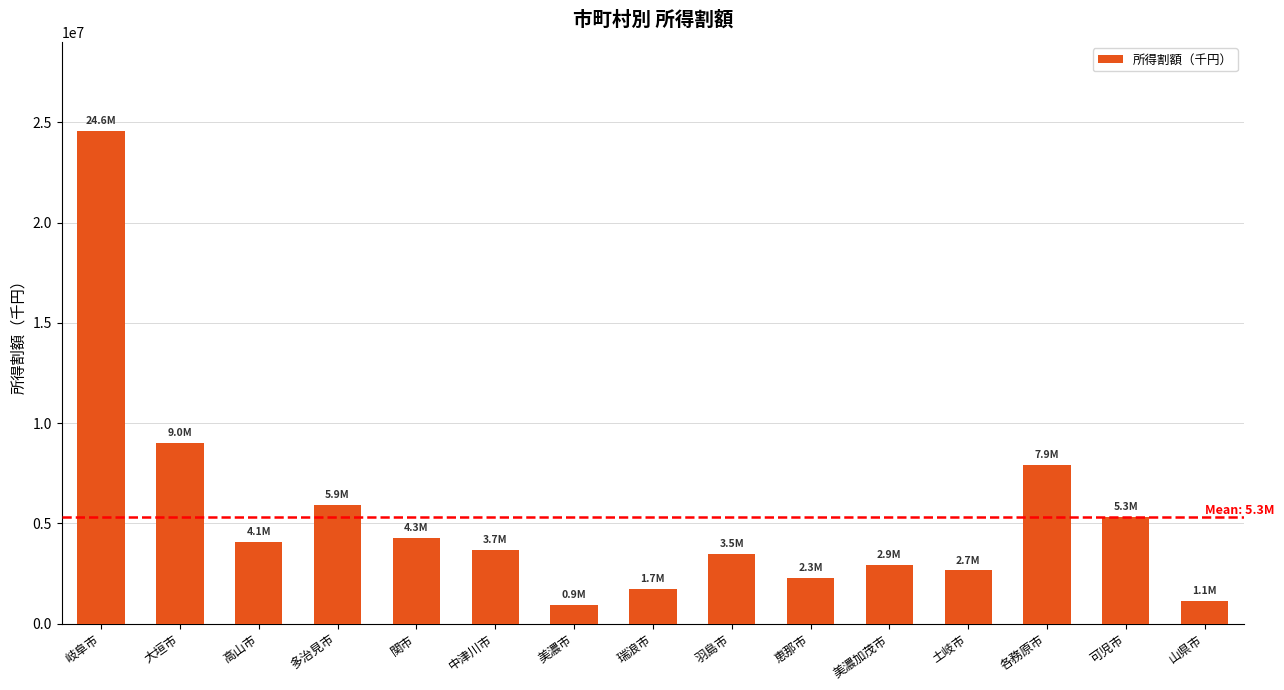

What is the difference between the values at 高山市 and 山県市?

2940616